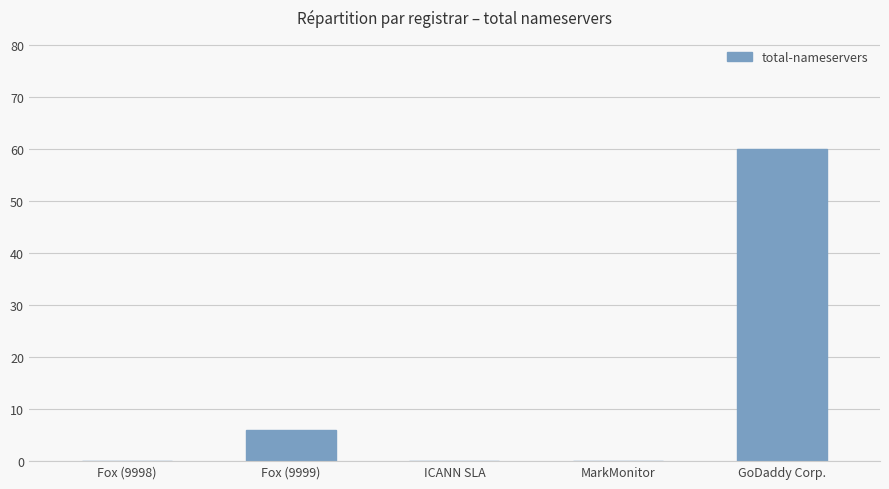

What is the difference between the values at GoDaddy Corp. and ICANN SLA?

60